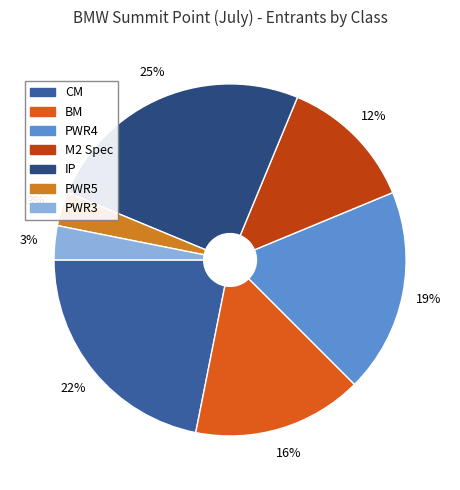

Combined, do PWR4 and IP account for over 50%?

No